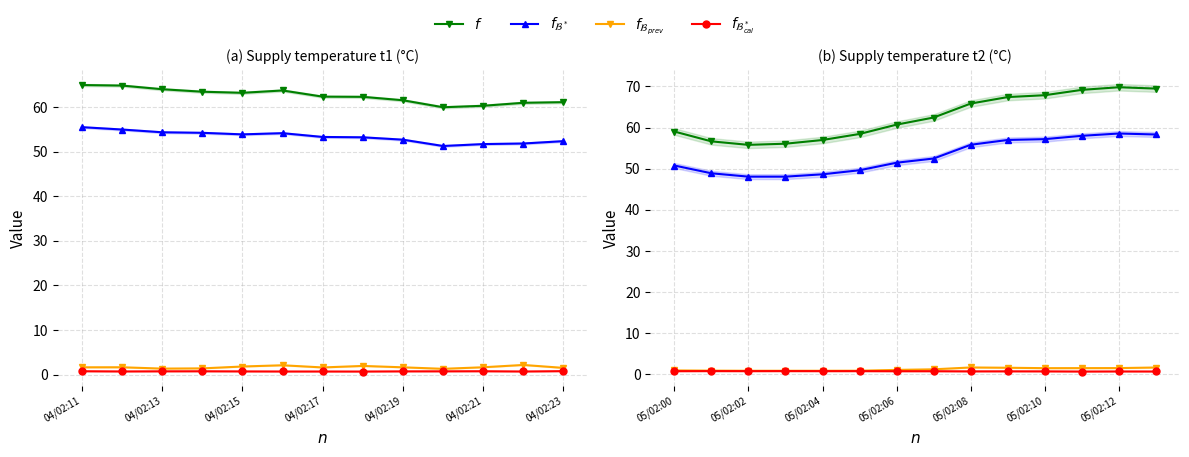

How many lines are shown in the chart?

4